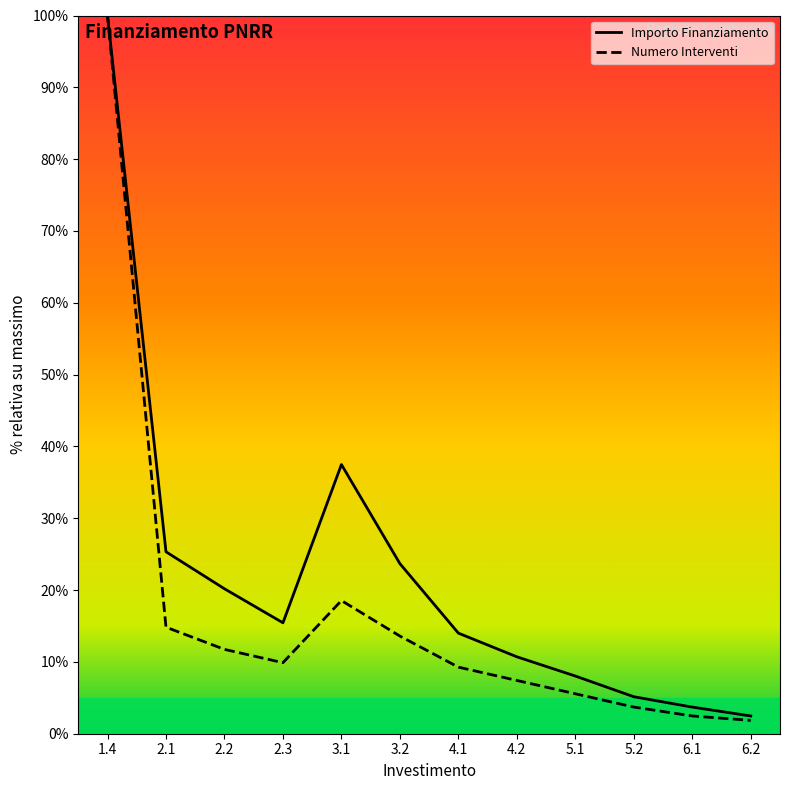

True or false: Numero Interventi and Importo Finanziamento intersect in this chart.

False